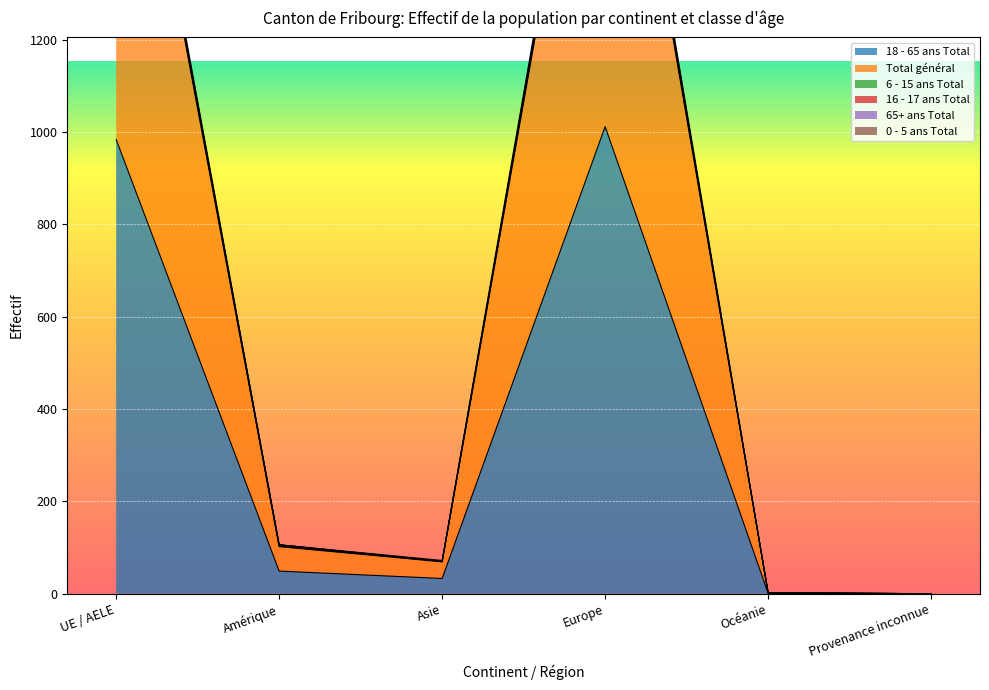

The value of 6 - 15 ans Total at Océanie is 3. True or false?

False